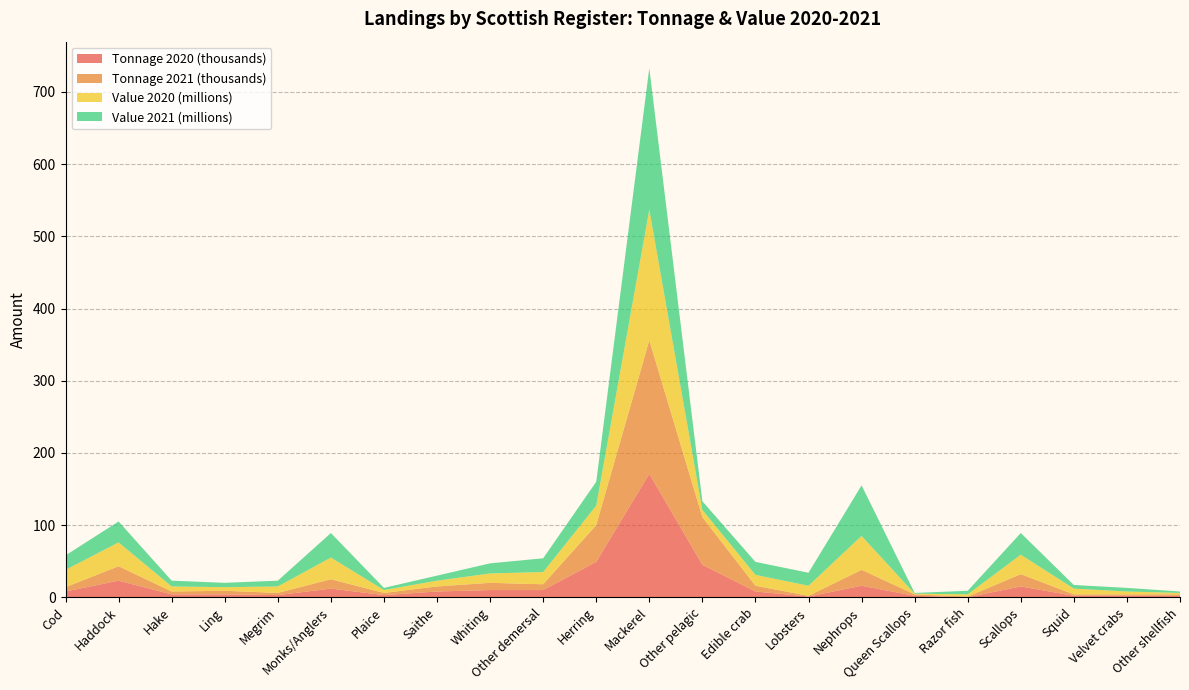

Reading left to right, extract all data points from this chart.

Tonnage 2020 (thousands): Cod=8	Haddock=23	Hake=4	Ling=4	Megrim=3	Monks/Anglers=12	Plaice=3	Saithe=8	Whiting=10	Other demersal=10	Herring=49	Mackerel=171	Other pelagic=45	Edible crab=8	Lobsters=1	Nephrops=16	Queen Scallops=2	Razor fish=0	Scallops=15	Squid=2	Velvet crabs=2	Other shellfish=2
Tonnage 2021 (thousands): Cod=6	Haddock=20	Hake=4	Ling=5	Megrim=3	Monks/Anglers=13	Plaice=3	Saithe=7	Whiting=10	Other demersal=8	Herring=51	Mackerel=185	Other pelagic=66	Edible crab=8	Lobsters=1	Nephrops=22	Queen Scallops=2	Razor fish=1	Scallops=17	Squid=2	Velvet crabs=2	Other shellfish=2
Value 2020 (millions): Cod=24	Haddock=33	Hake=7	Ling=5	Megrim=9	Monks/Anglers=30	Plaice=4	Saithe=8	Whiting=13	Other demersal=17	Herring=27	Mackerel=181	Other pelagic=10	Edible crab=15	Lobsters=14	Nephrops=47	Queen Scallops=1	Razor fish=3	Scallops=27	Squid=8	Velvet crabs=4	Other shellfish=2
Value 2021 (millions): Cod=20	Haddock=29	Hake=8	Ling=6	Megrim=8	Monks/Anglers=34	Plaice=3	Saithe=7	Whiting=14	Other demersal=19	Herring=33	Mackerel=196	Other pelagic=12	Edible crab=18	Lobsters=18	Nephrops=70	Queen Scallops=1	Razor fish=5	Scallops=30	Squid=5	Velvet crabs=5	Other shellfish=2